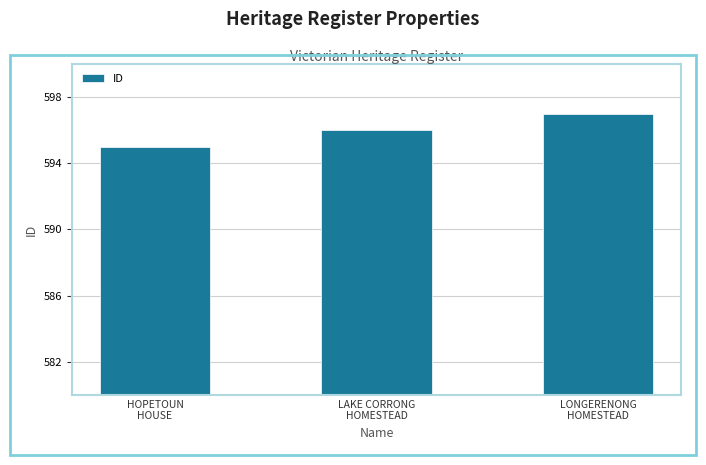

Which label corresponds to the smallest value in the chart?

HOPETOUN
HOUSE